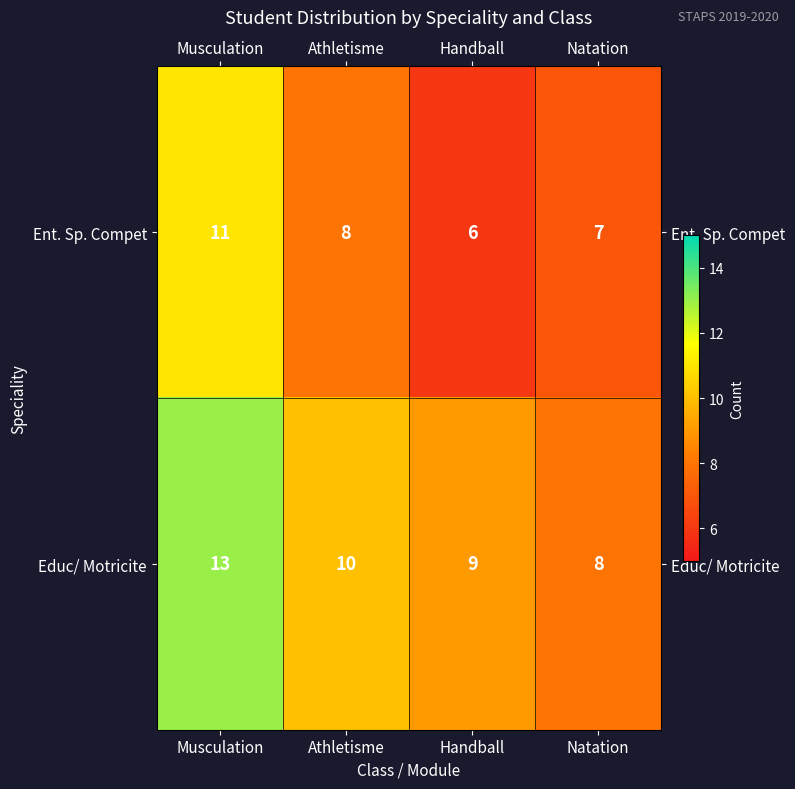

Reading left to right, list all the values displayed in this chart.

Ent. Sp. Compet: Musculation=11	Athletisme=8	Handball=6	Natation=7
Educ/ Motricite: Musculation=13	Athletisme=10	Handball=9	Natation=8